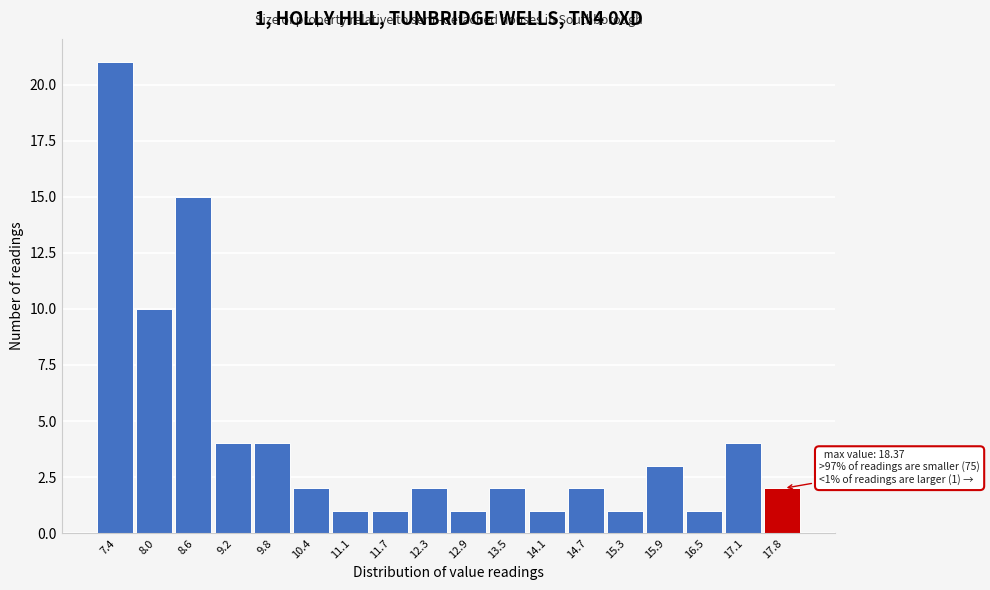

Reading left to right, list all the values displayed in this chart.

21	10	15	4	4	2	1	1	2	1	2	1	2	1	3	1	4	2